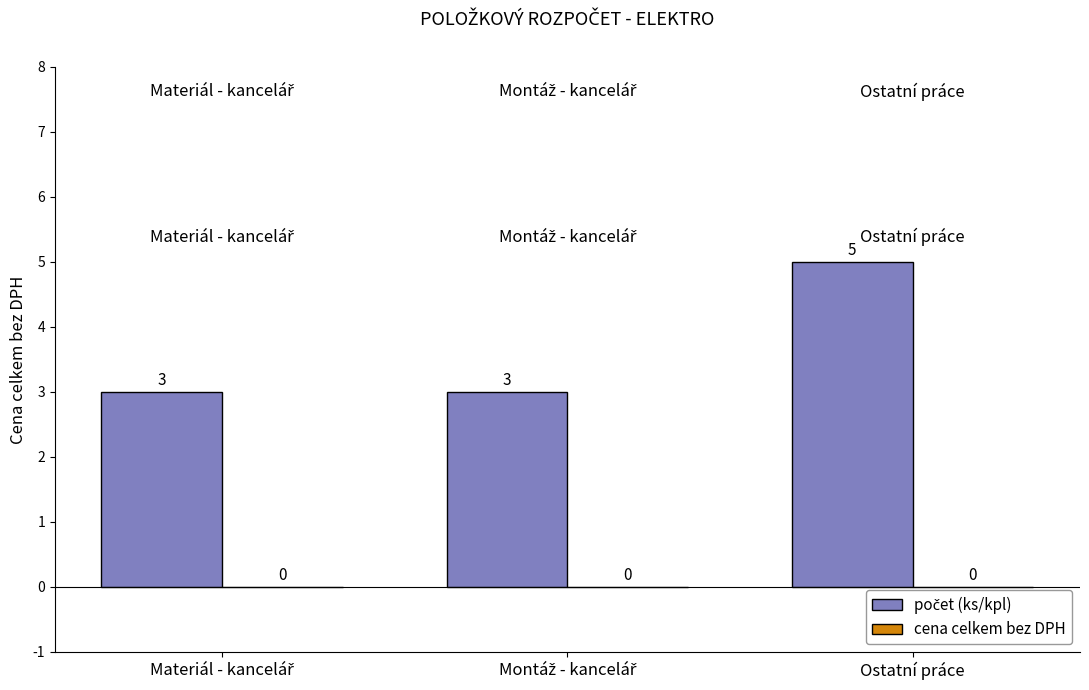

The chart shows a value of 5 at Ostatní práce. True or false?

True